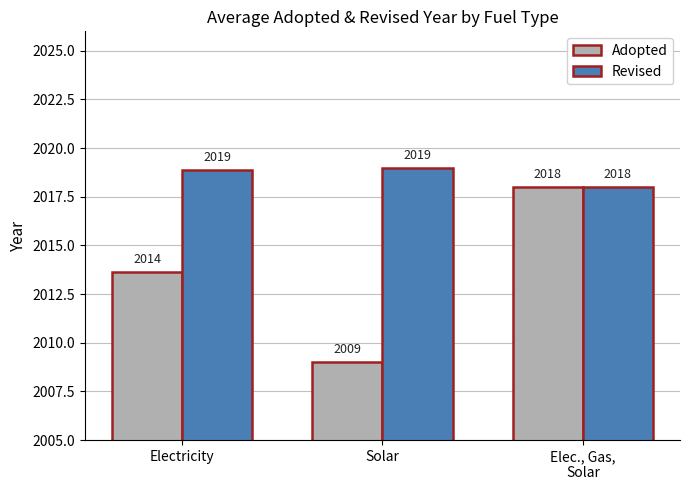

At which category does the chart reach its minimum across all series?

Solar